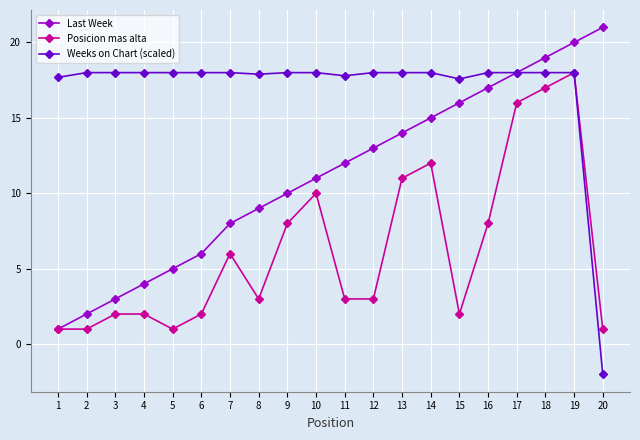

Which series has the largest total across all categories?

Weeks on Chart (scaled)